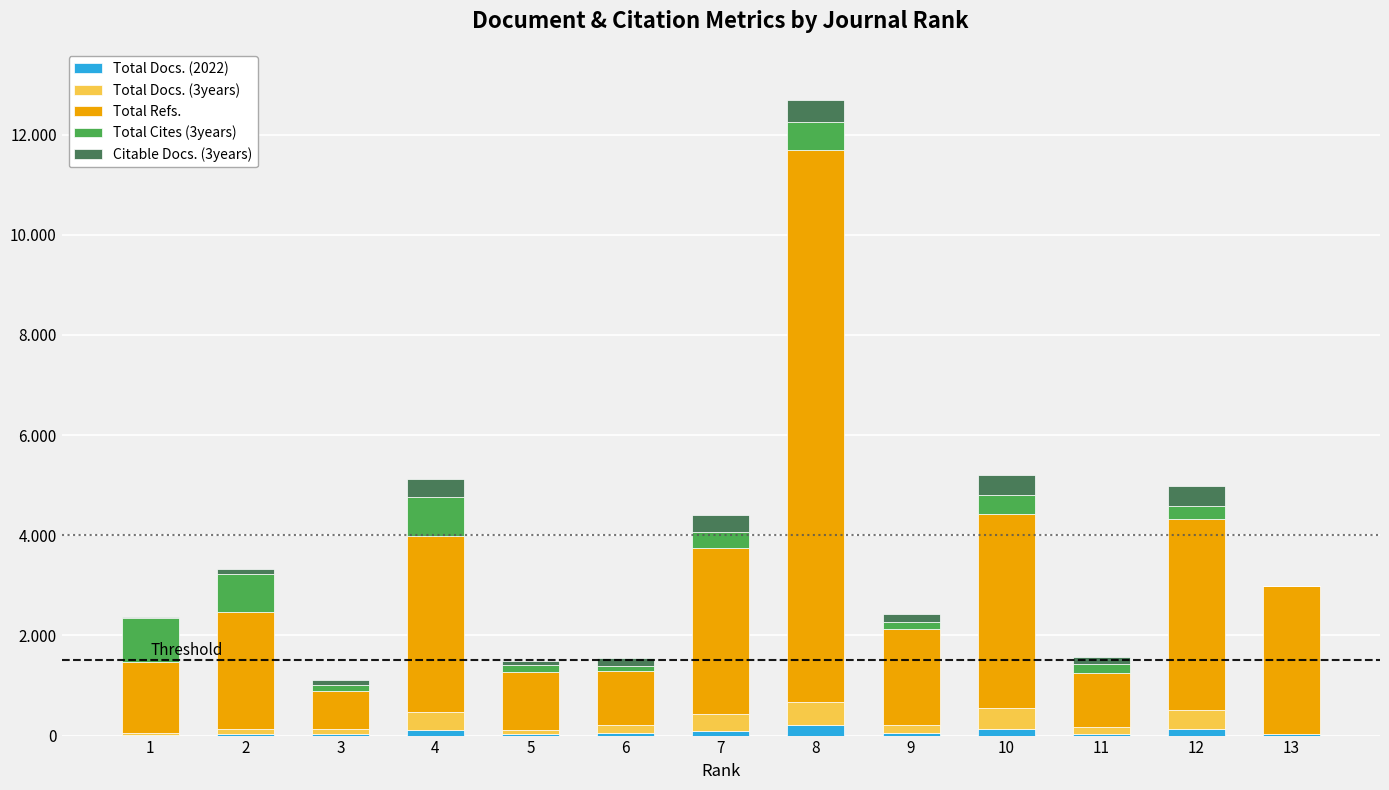

Are the bars horizontal?

No